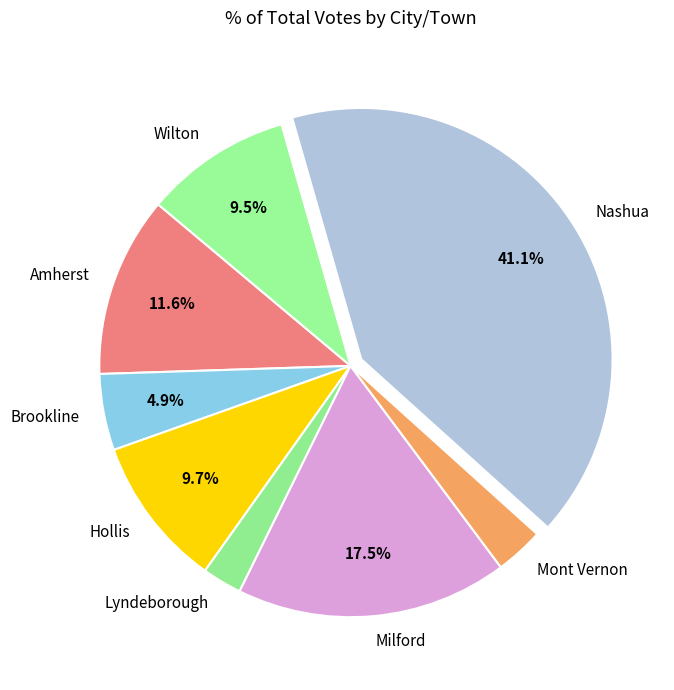

Combined, what portion of the pie is Amherst and Nashua?

52.7%